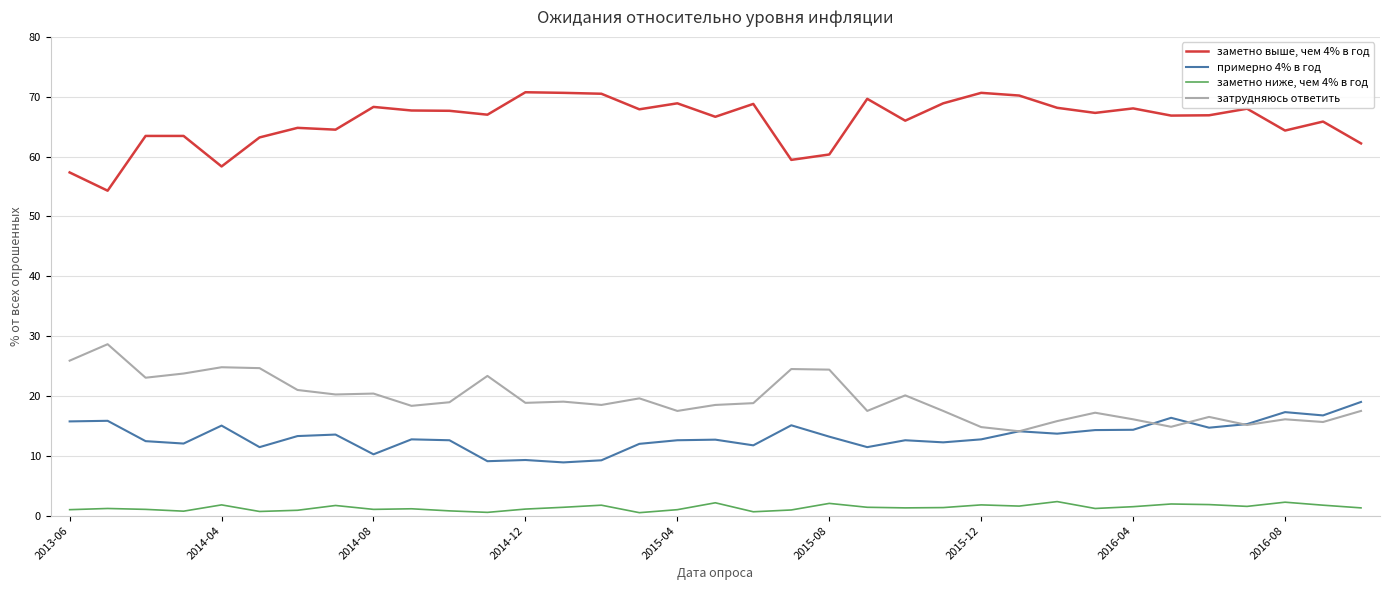

Which series has the largest total across all categories?

заметно выше, чем 4% в год